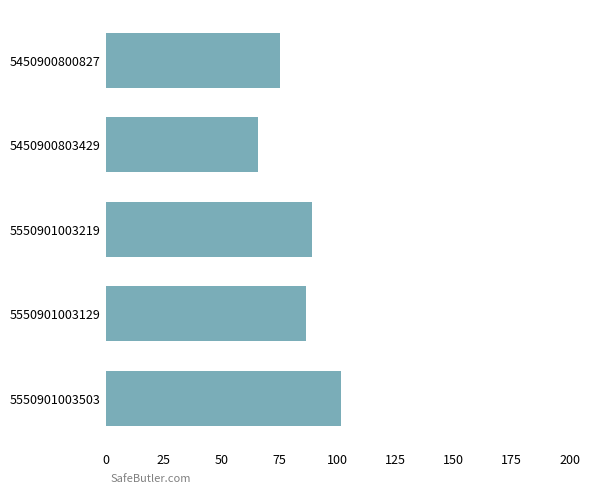

Approximately how many times larger is the value at 5450900800827 compared to 5550901003219?

0.8